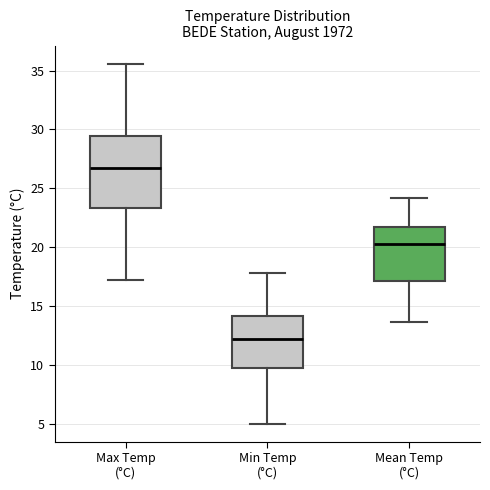

Which box's median line is the highest?

Max Temp (°C)